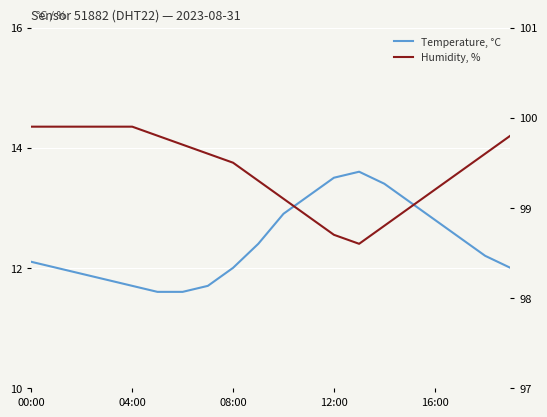

What is the difference between the maximum and minimum values in the Temperature, °C series?

2.0